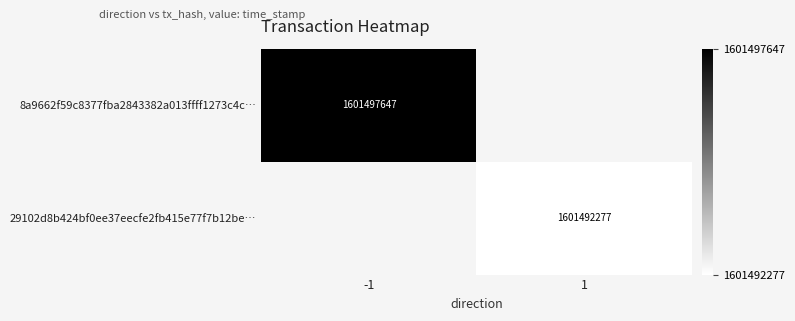

True or false: 29102d8b424bf0ee37eecfe2fb415e77f7b12be… has a value of 1601492277 at 1.

True